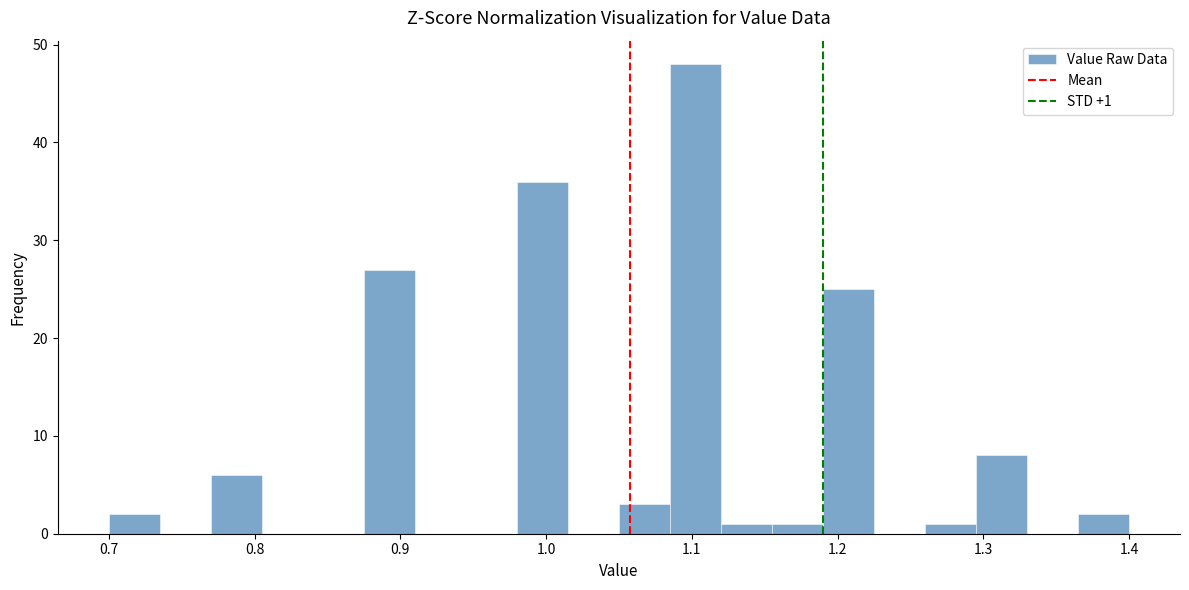

Around what value on the x-axis is the tallest bar? Give the approximate position of its centre, as read against the axis.

1.10